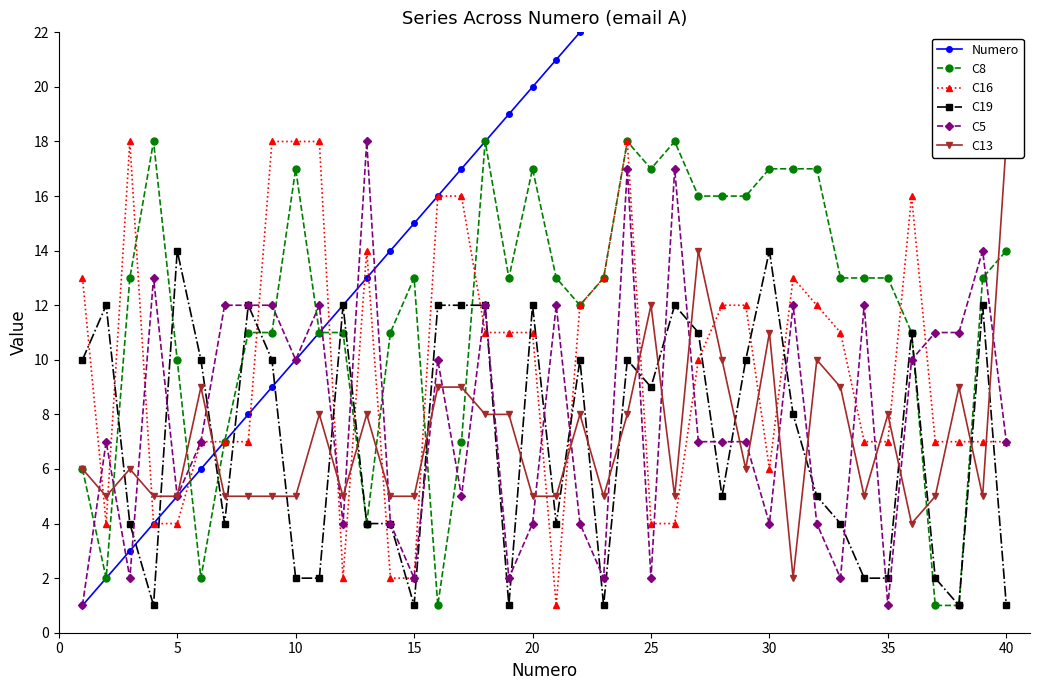

After their last crossing, which series has the higher values: C5 or C8?

C8